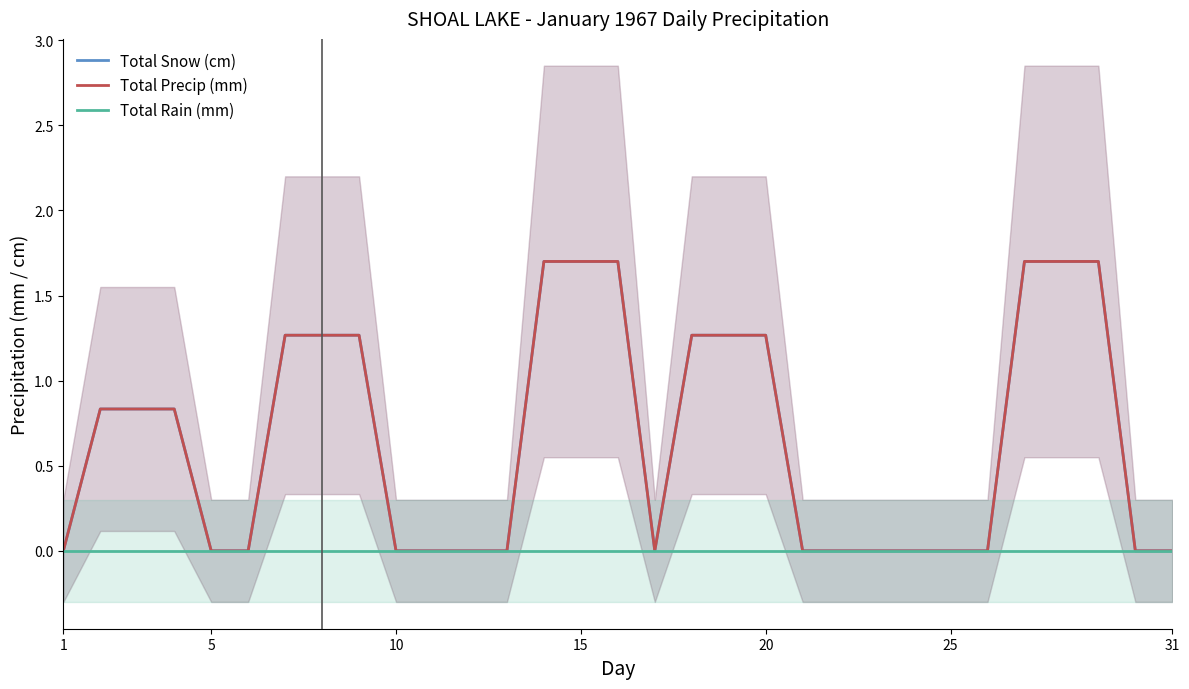

Rank the series by their maximum value, from lowest to highest.

Total Rain (mm), Total Snow (cm), Total Precip (mm)